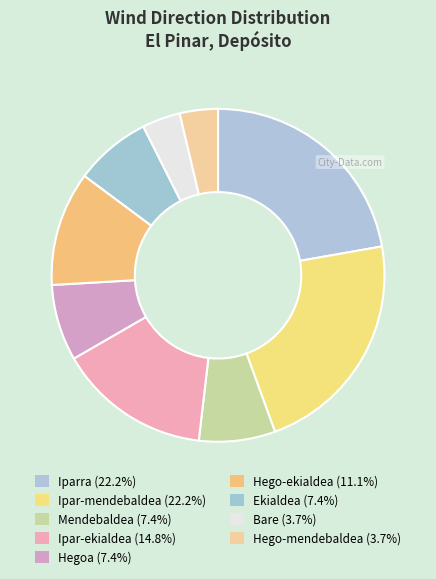

How many segments does this pie chart have?

9